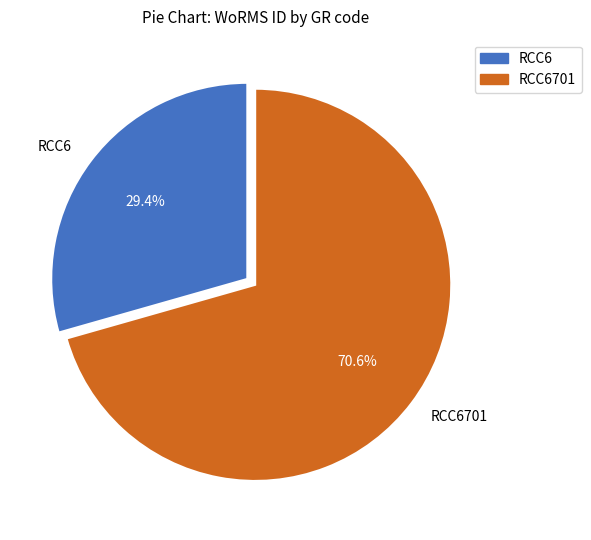

To the nearest percent, what portion does RCC6 represent?

29%